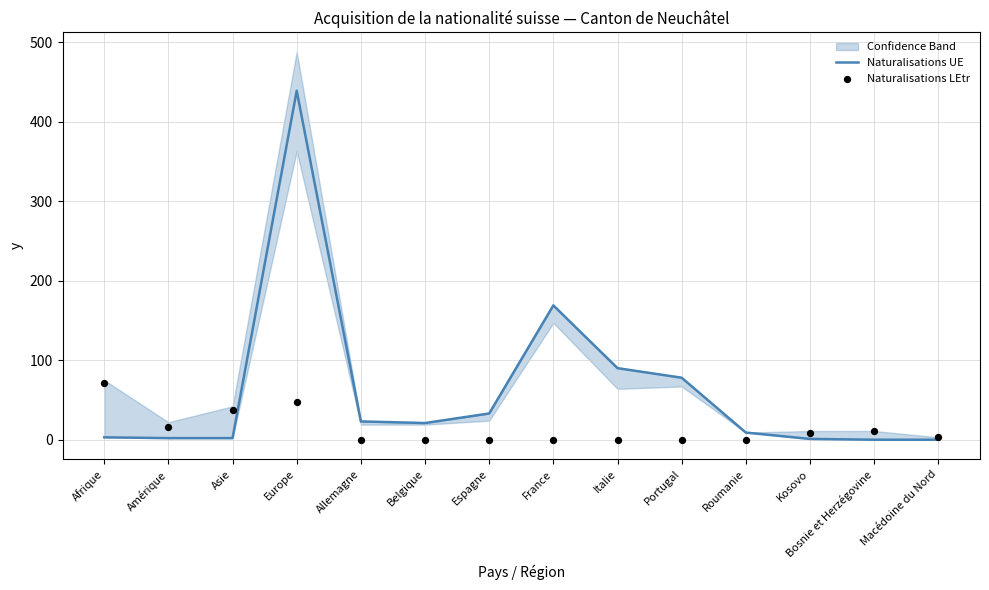

Which series contains the highest Y value?

Naturalisations UE